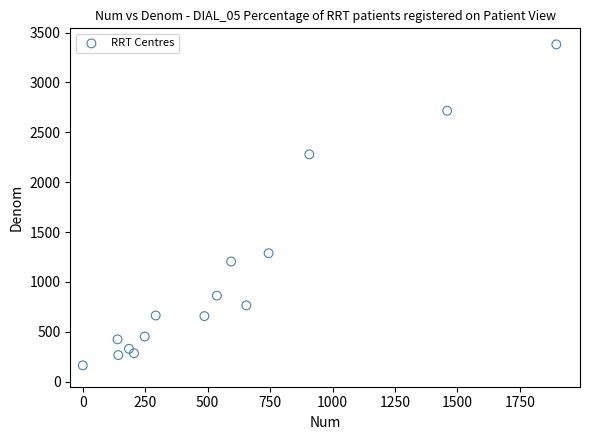

What is the range of Y values (max minus min)?

3217